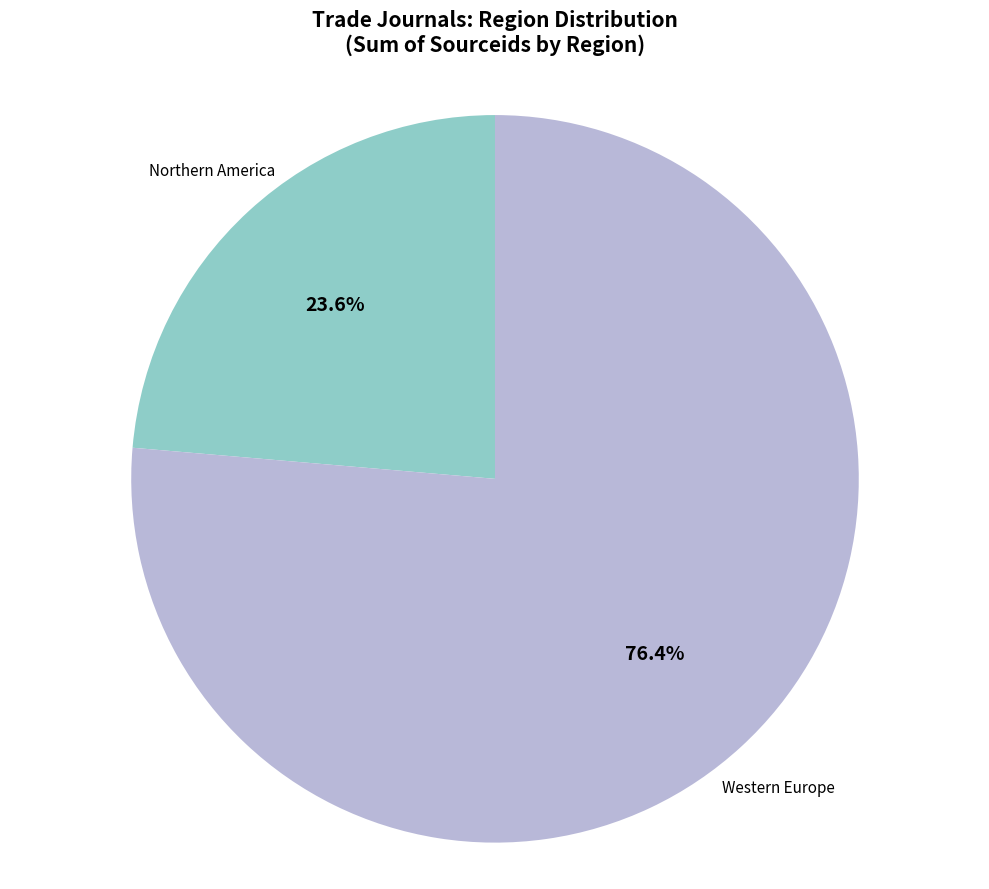

To the nearest percent, what is the difference between the largest and smallest slice percentages?

53%